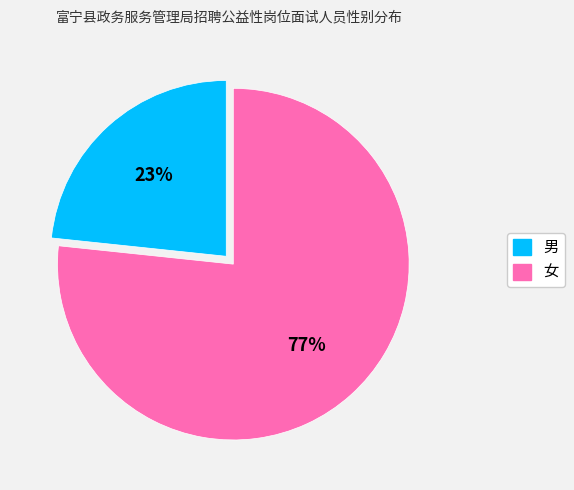

Combined, do 男 and 女 account for over 50%?

Yes